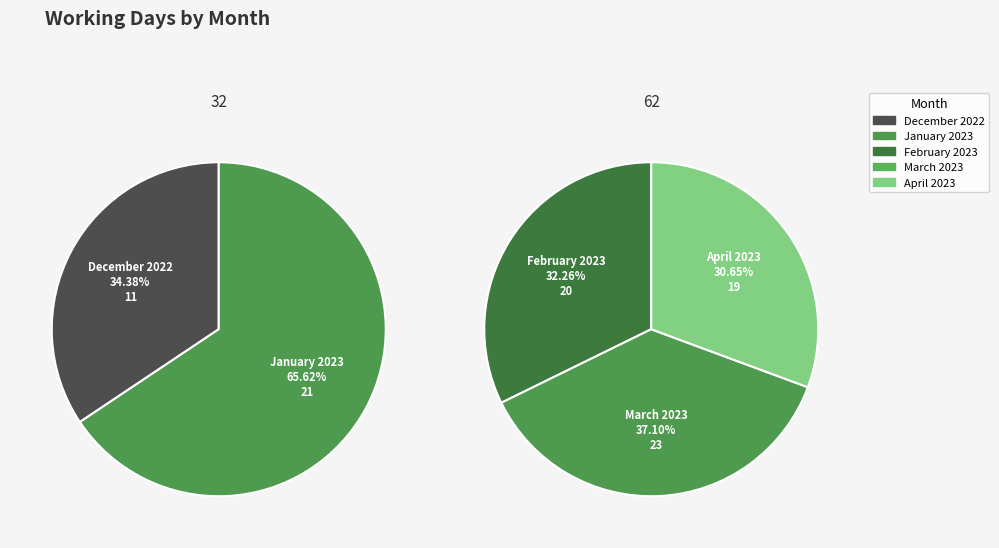

To the nearest percent, what portion does December 2022 represent?

12%